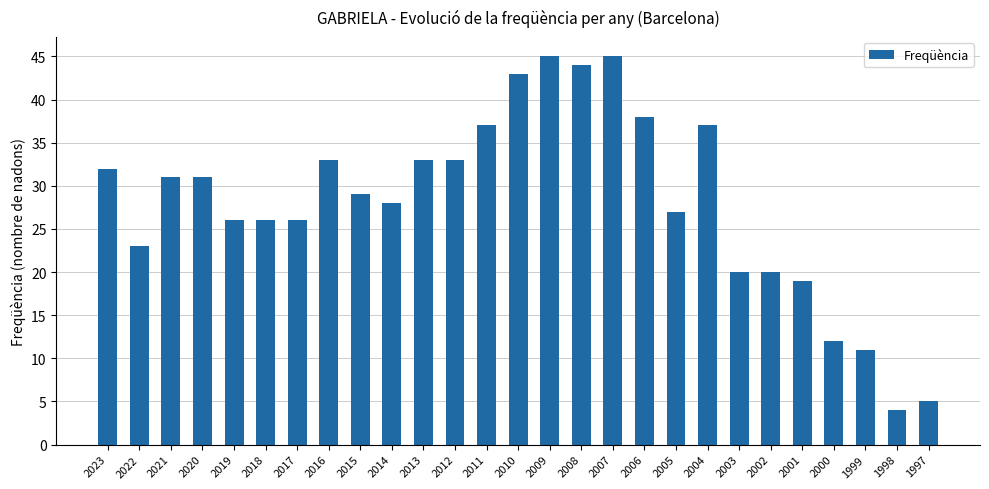

How many distinct data groups are displayed?

1